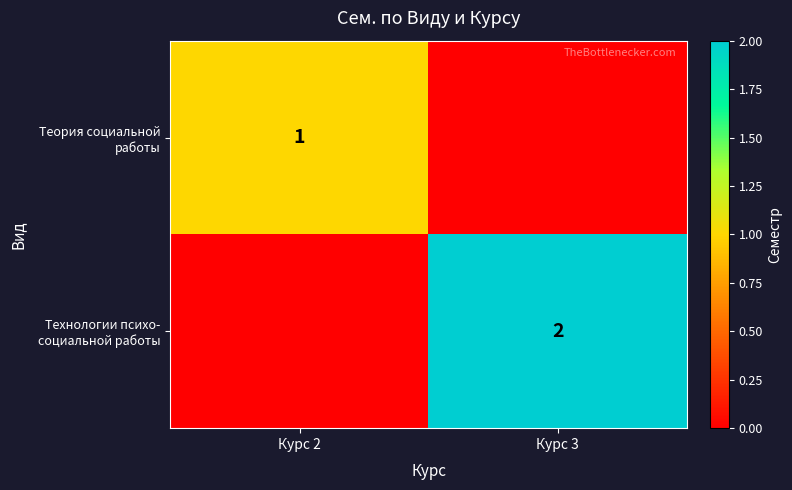

How many positive values does the Теория социальной работы series have?

1